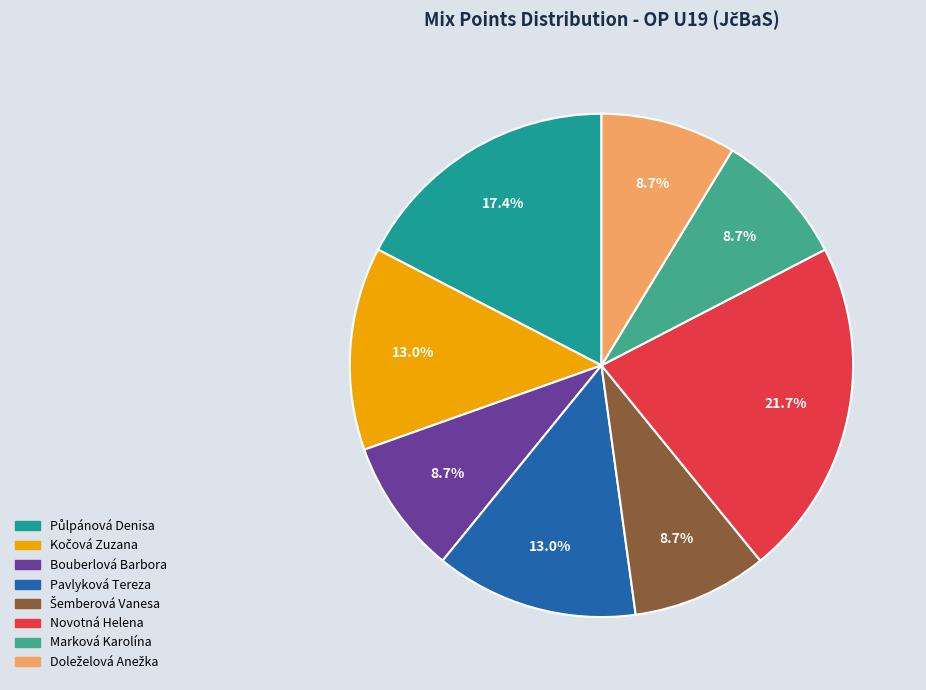

Count the number of slices in the pie.

8